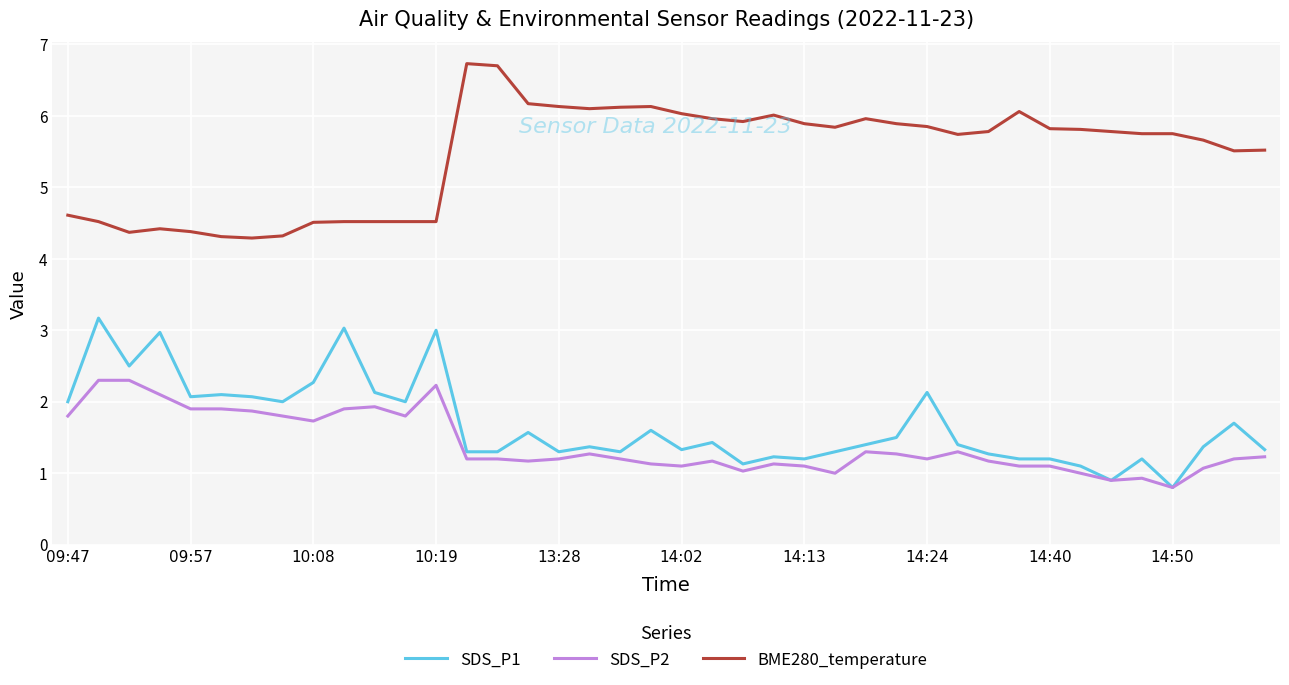

List the series in order of their peak value, highest first.

BME280_temperature, SDS_P1, SDS_P2